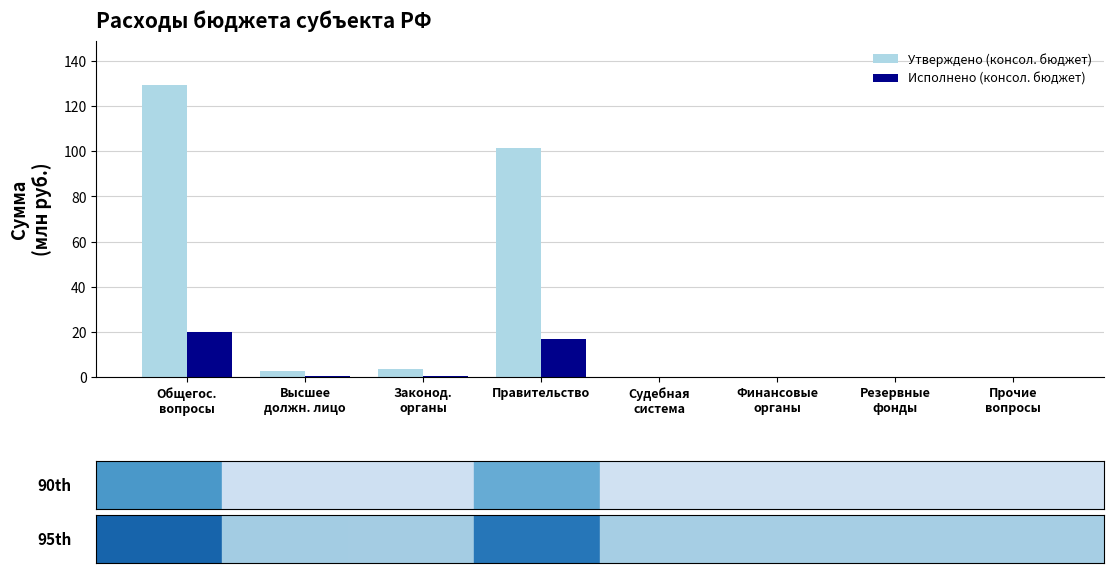

Is it true that Исполнено (консол. бюджет) equals 11.4 at Правительство?

False